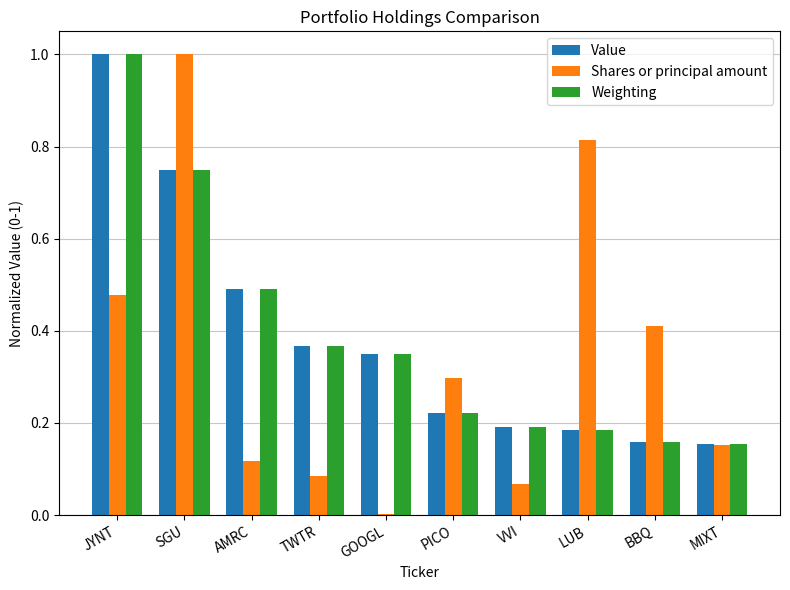

What is the sum of all Shares or principal amount values?

3.4